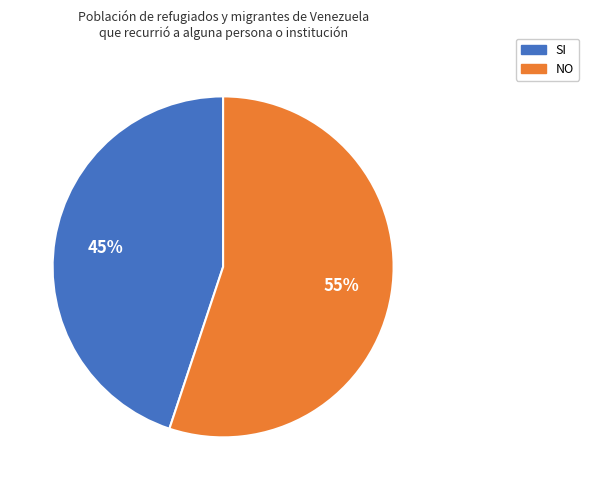

Is NO the majority of the pie?

Yes